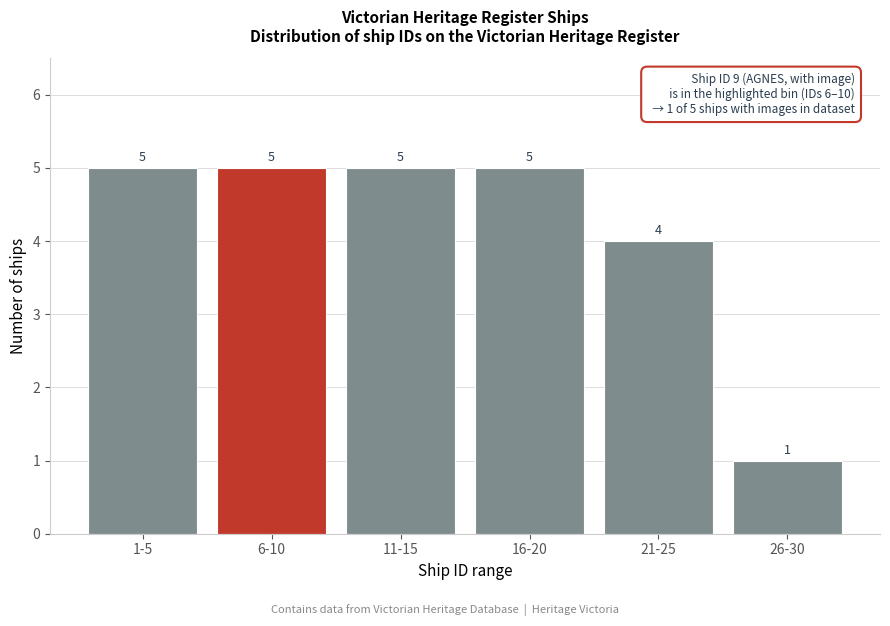

Reading left to right, what are all the values shown in this chart?

5	5	5	5	4	1